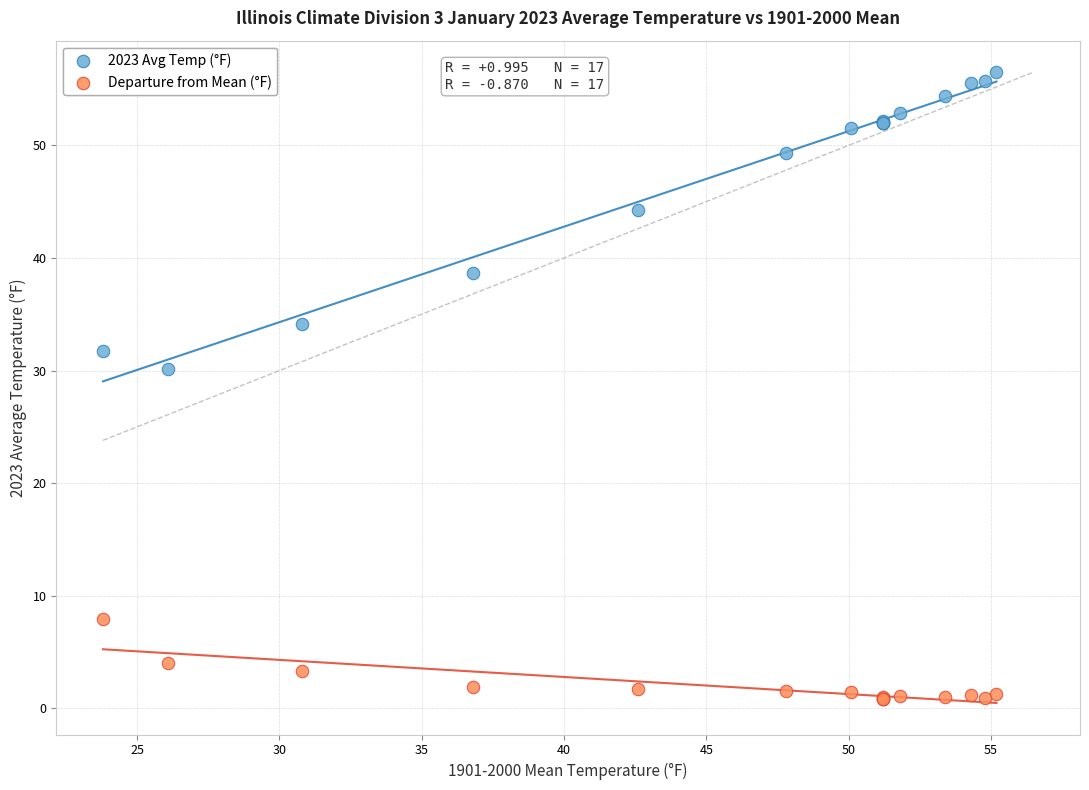

Which series has the largest Y range (max minus min)?

2023 Avg Temp (°F)